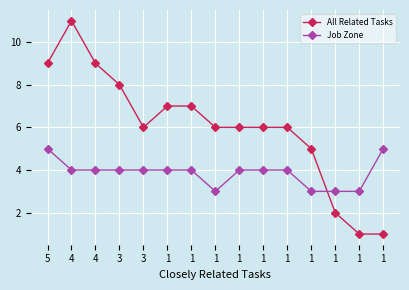

The Job Zone series shows 7 at 1. True or false?

False